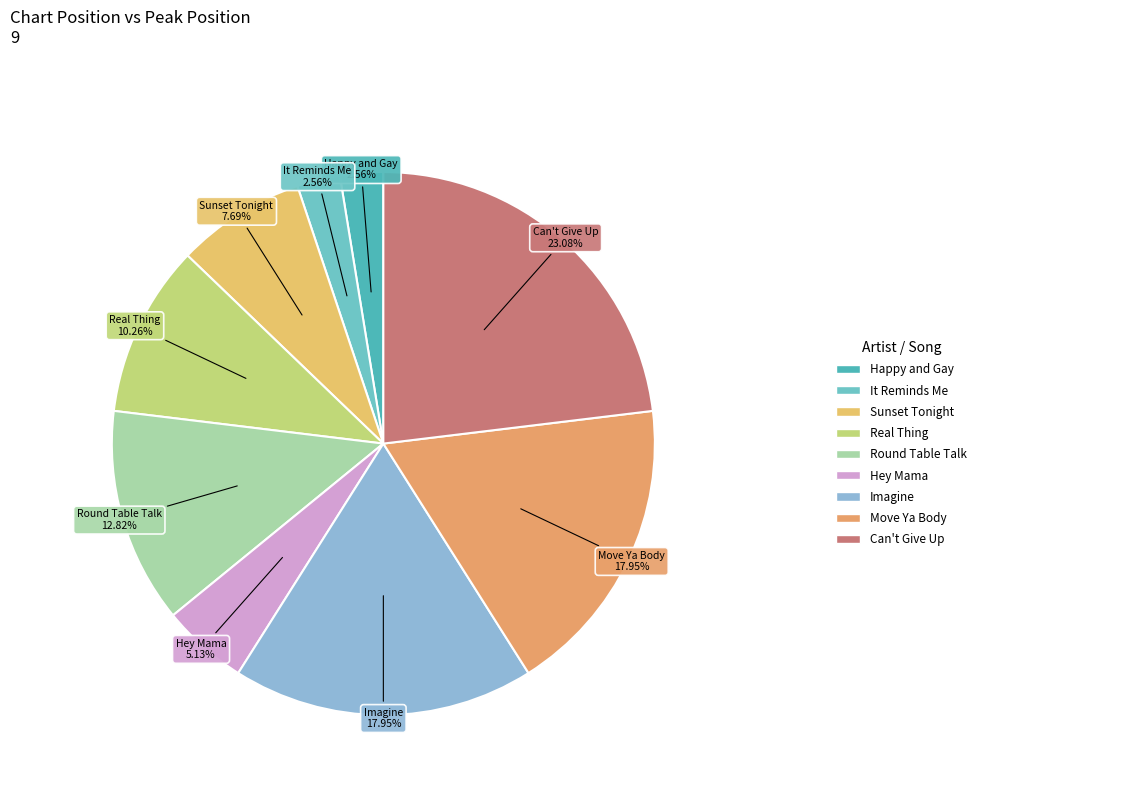

Rank the categories by value from lowest to highest.

Gladstone Anderson - Happy and Gay, Gladstone Anderson - It Reminds Me, The Black Eyed Peas - Hey Mama, ジョーダンT - Sunset Tonight, Bitty McLean - Real Thing, Lady G. & Papa San - Round Table Talk, ジャネット・ケイ - Imagine, Nina Sky - Move Ya Body, Steph Pockets - Can't Give Up